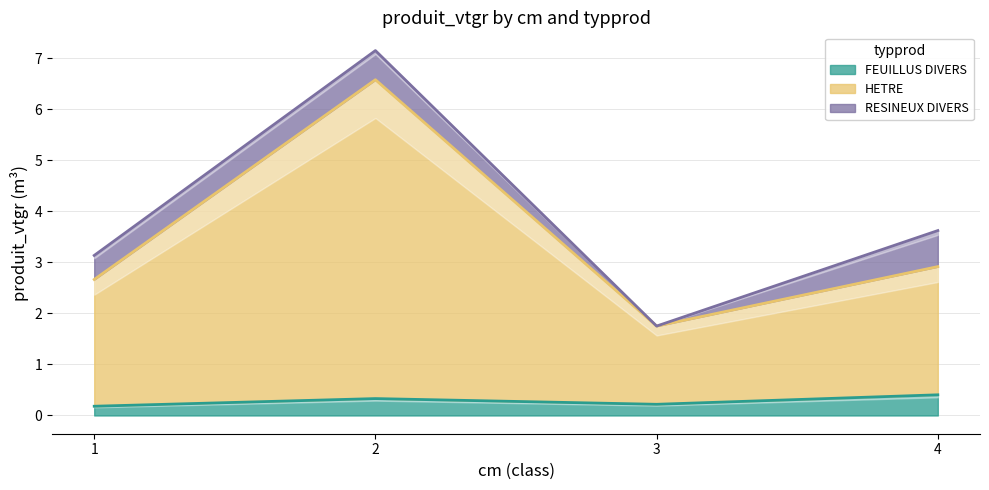

What is the difference between the maximum and second lowest values in the HETRE series?

3.9